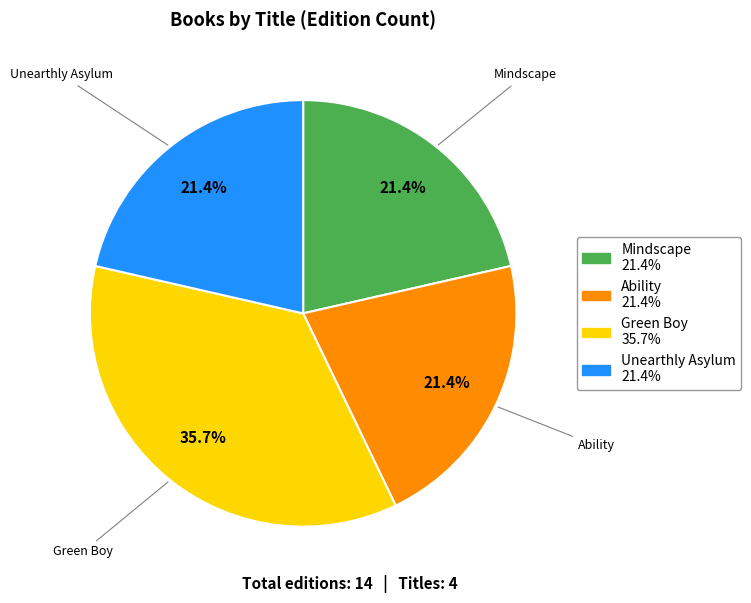

Is there any slice that represents more than half of the pie?

No